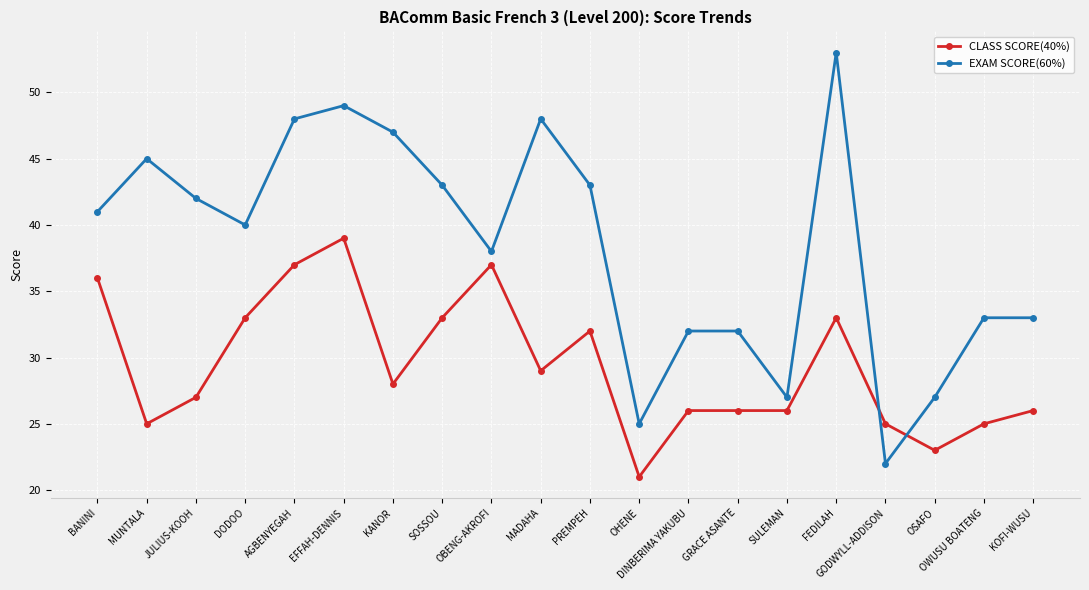

What is the minimum value shown in the chart?

21